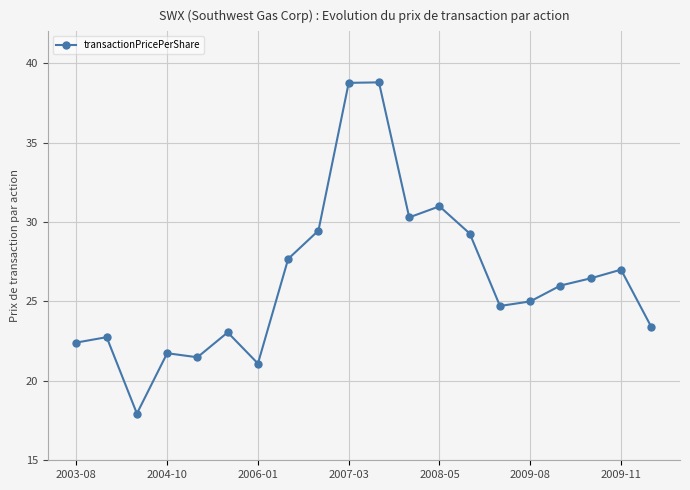

How many interior local peaks (higher than both neighbors) does the data have?

6